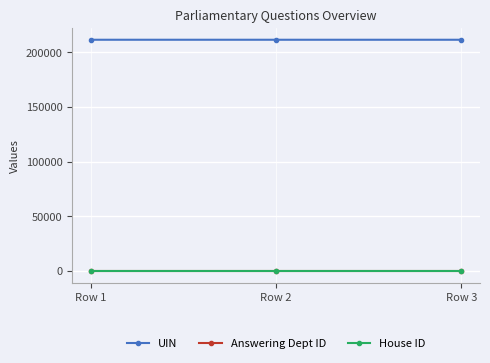

How many series are shown in this chart?

3